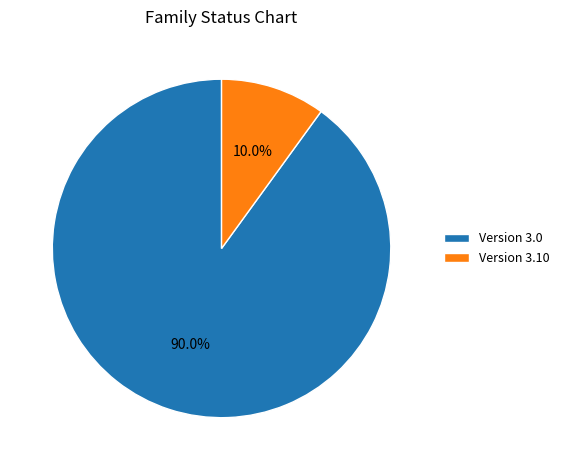

Approximately how many times larger is the value at Version 3.0 compared to Version 3.10?

9.0